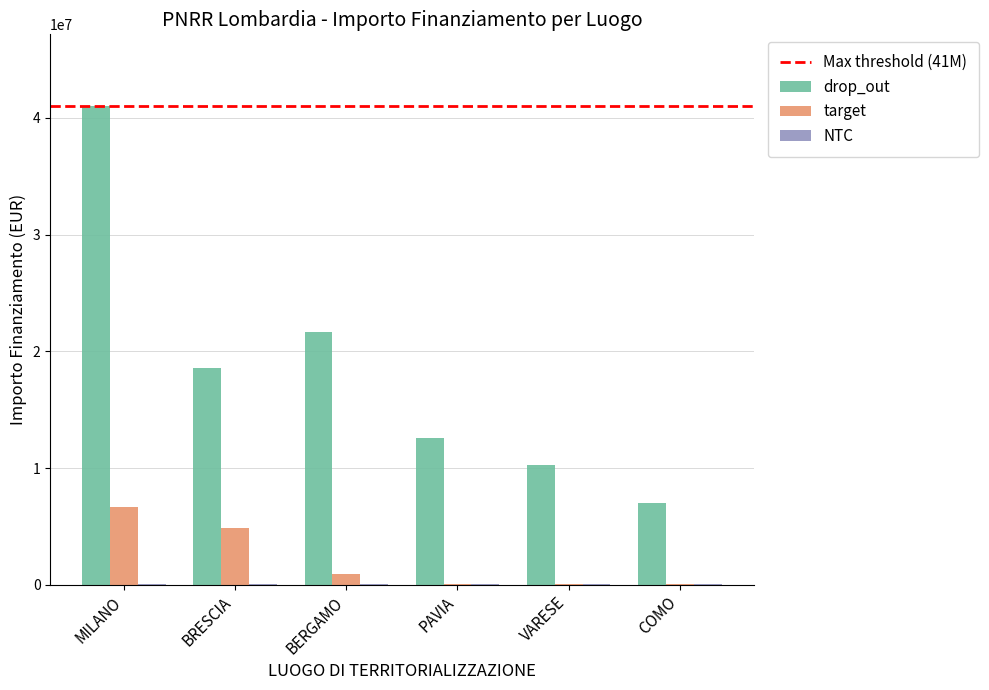

Is it true that drop_out equals 12608826.0 at PAVIA?

True